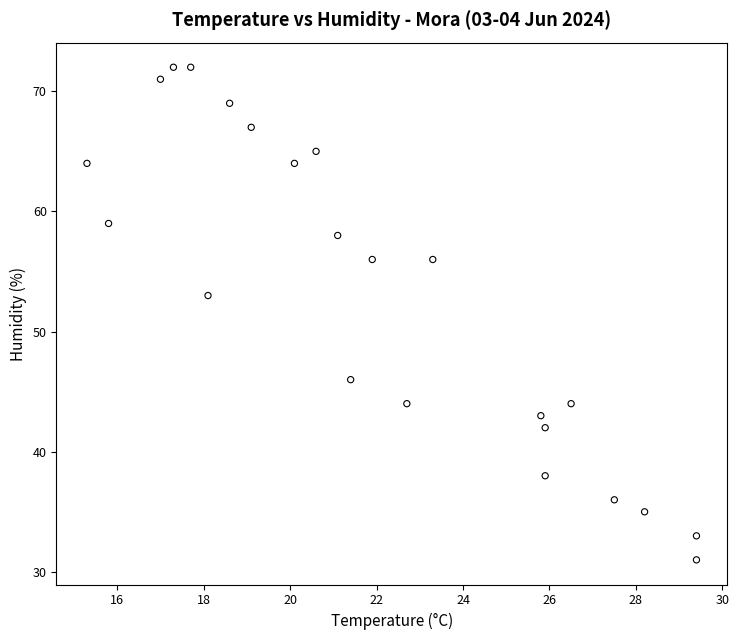

What is the range of Y values (max minus min)?

41